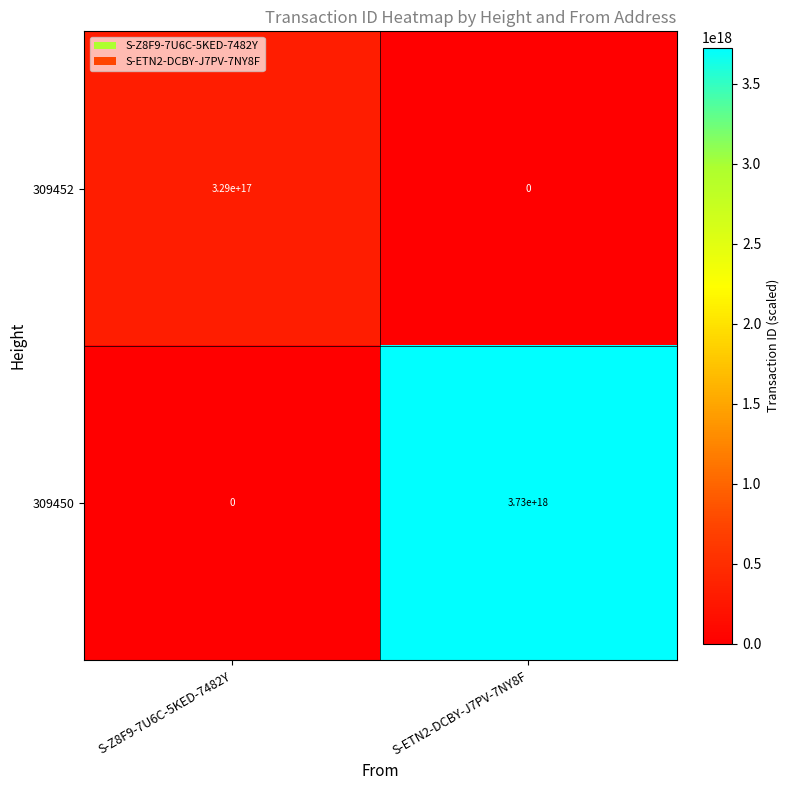

Is the value of 309452 at S-Z8F9-7U6C-5KED-7482Y greater than the value of 309450 at S-ETN2-DCBY-J7PV-7NY8F?

No